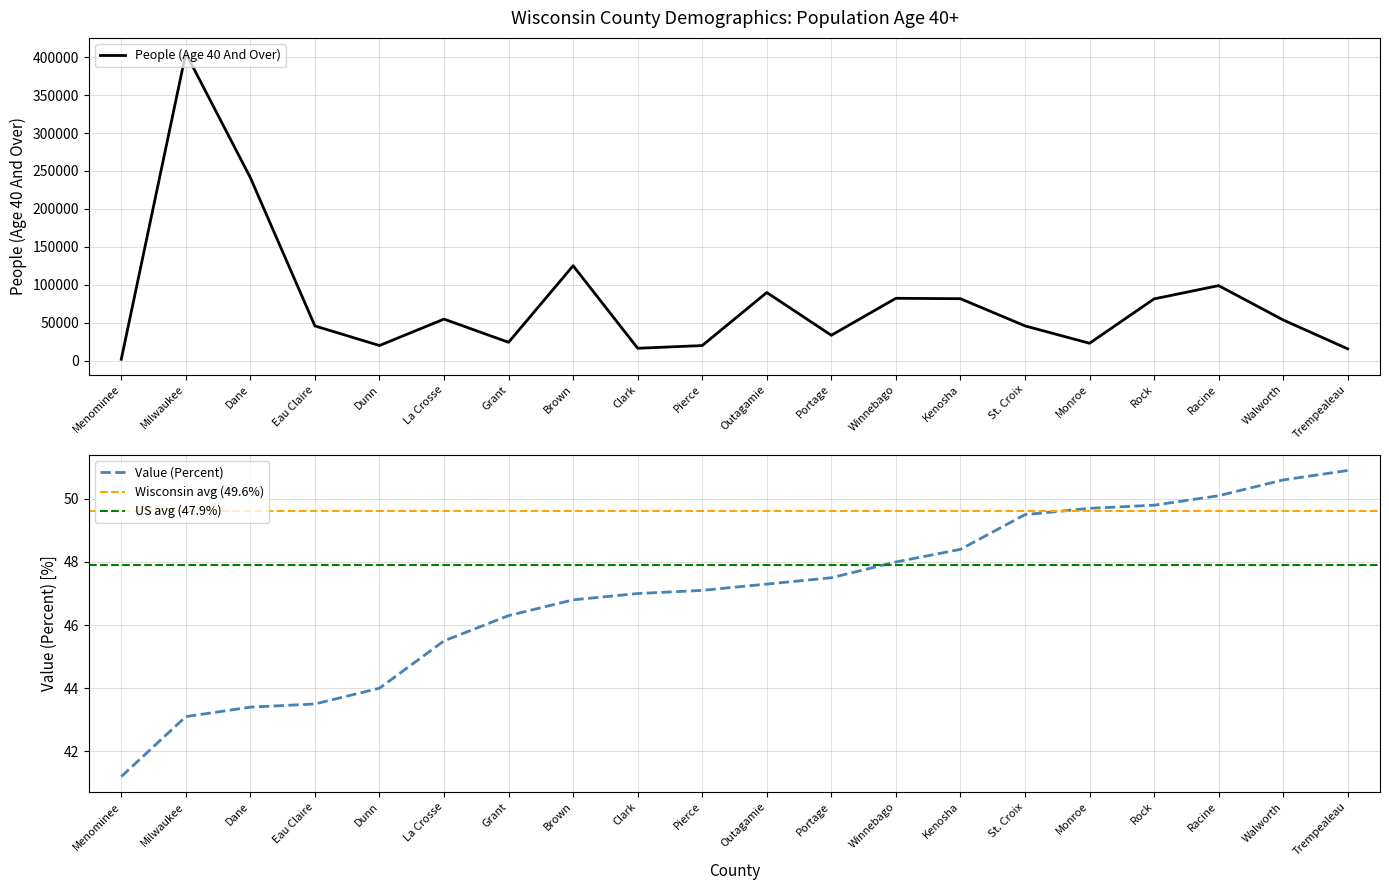

How many interior local peaks does the People (Age 40 And Over) series have?

6